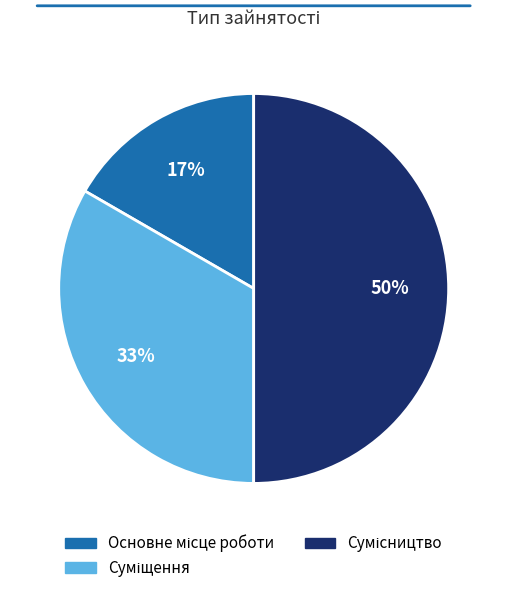

Count the number of slices in the pie.

3